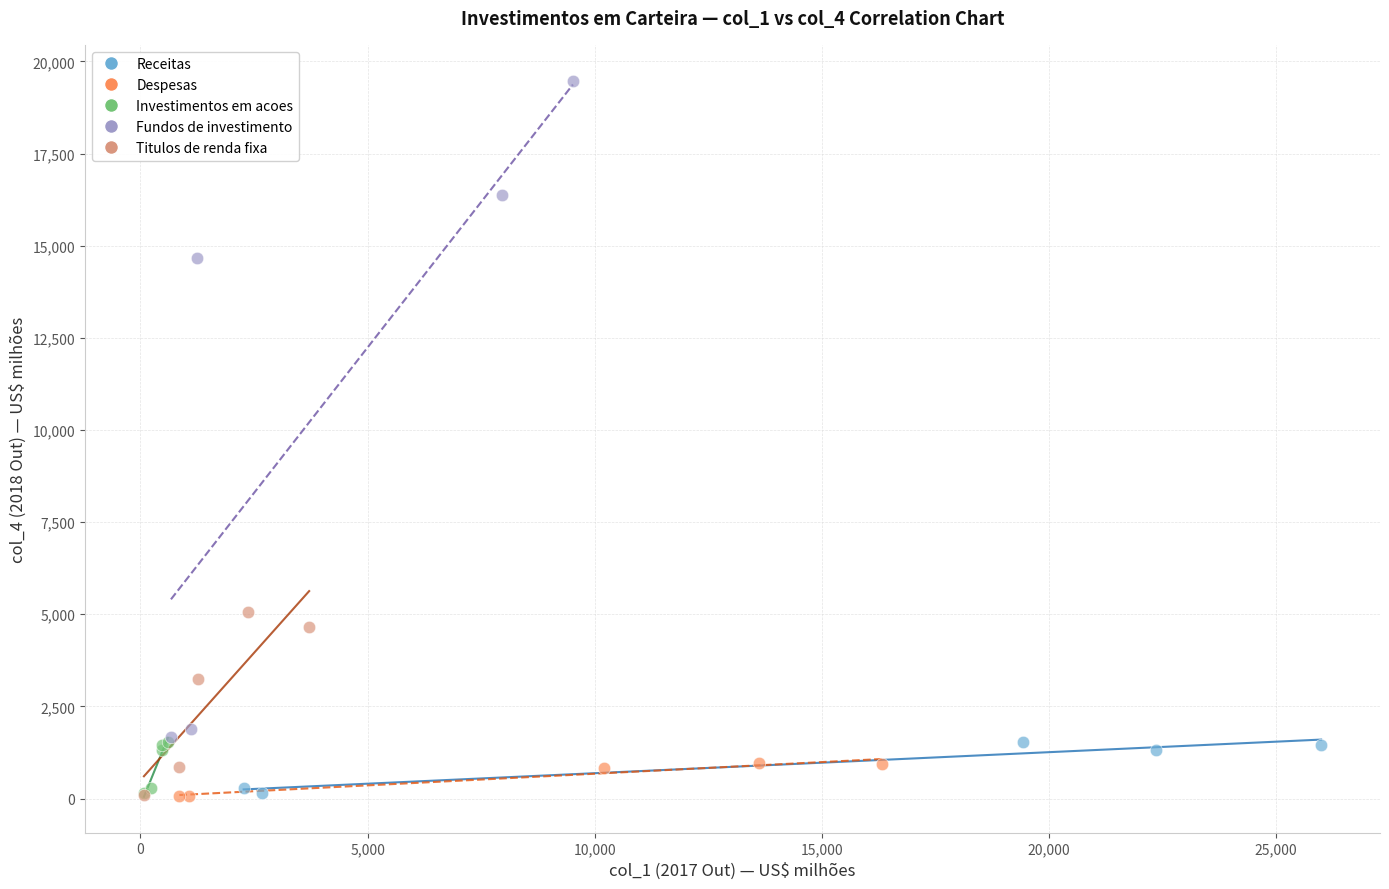

Which series reaches the maximum Y coordinate?

Fundos de investimento